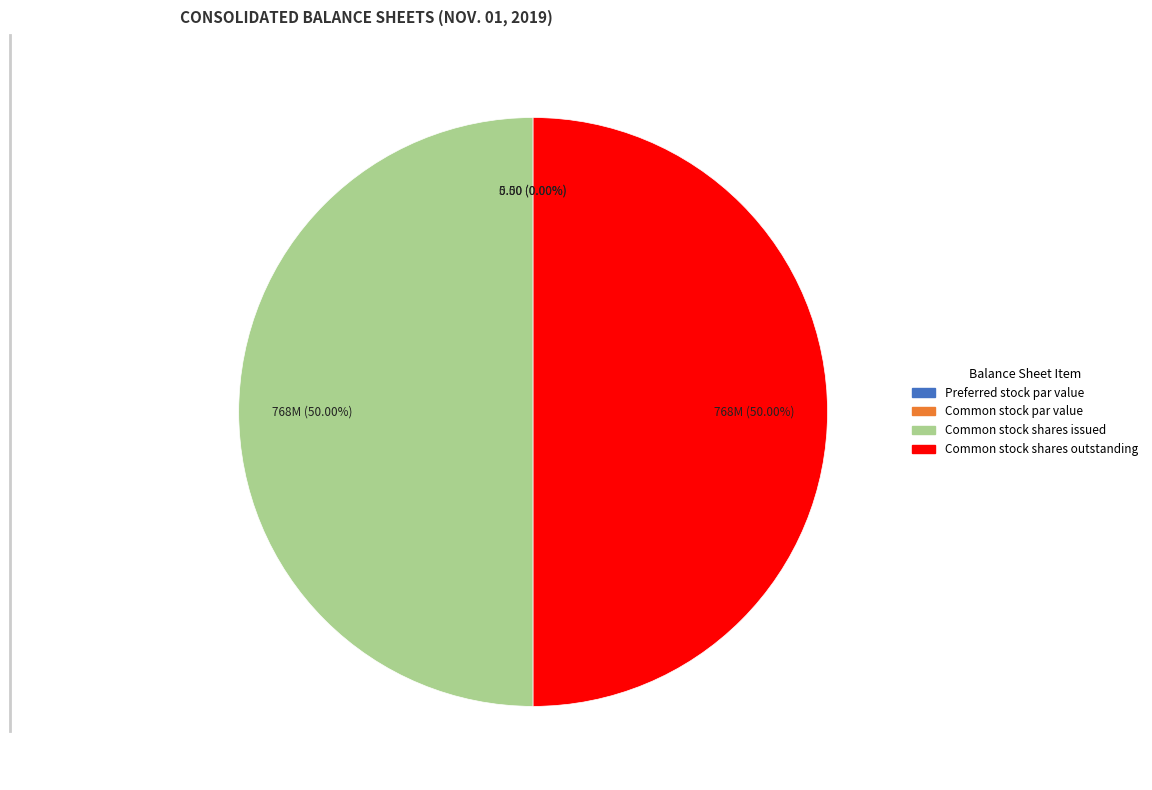

The Preferred stock par value slice represents 0% of the pie. True or false?

True